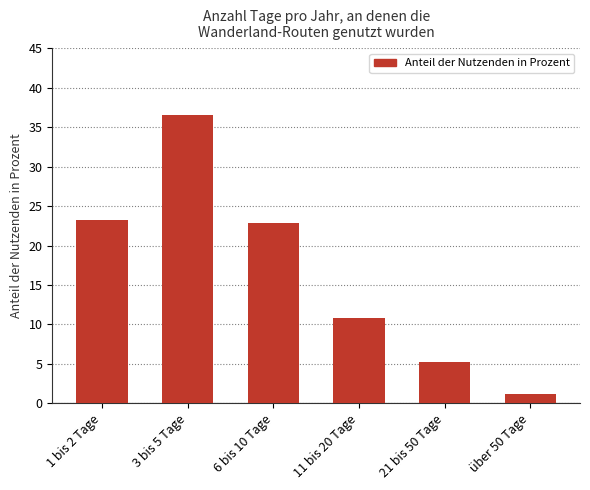

At which label is the value closest to 18?

6 bis 10 Tage